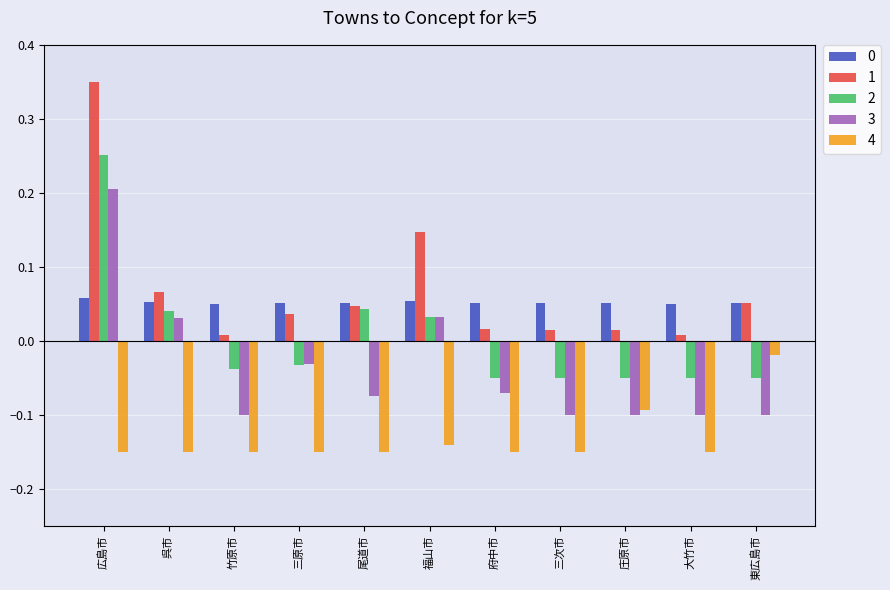

Is it true that 2 equals -0.1 at 三原市?

False